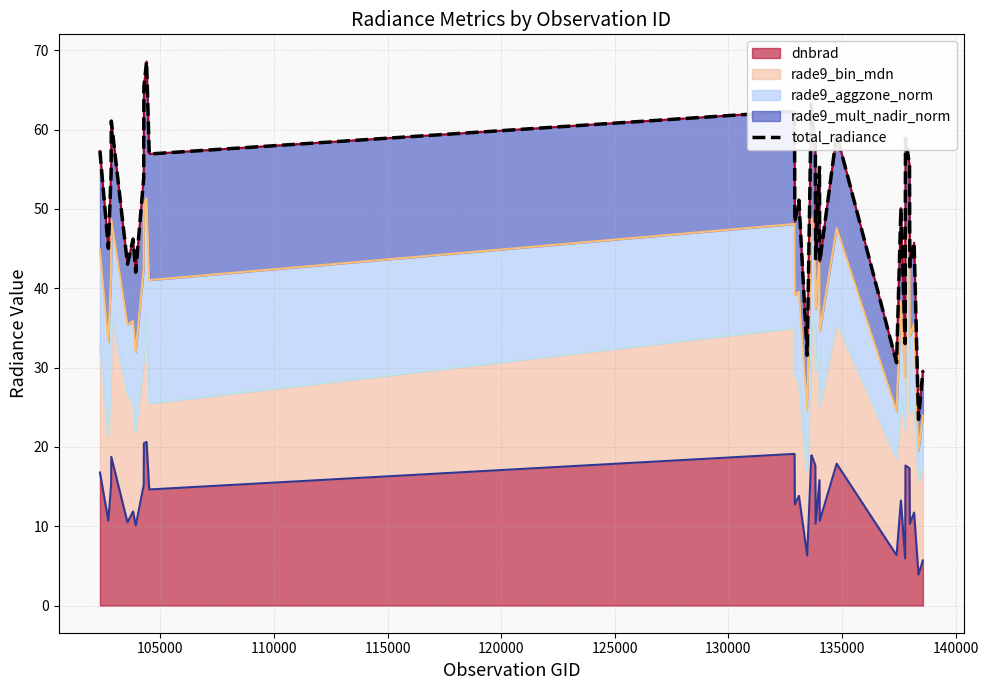

What is the minimum value for dnbrad?

3.9